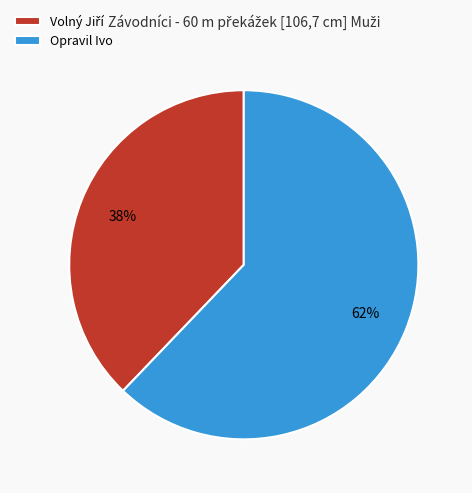

How many slices are in this pie chart?

2